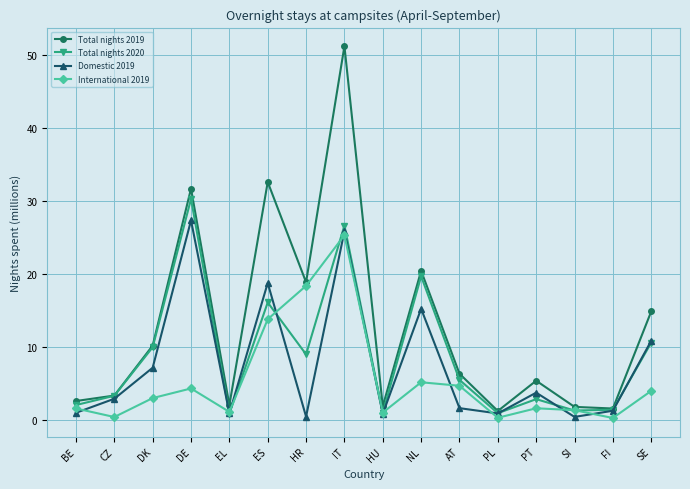

How many data points does each series have?

16